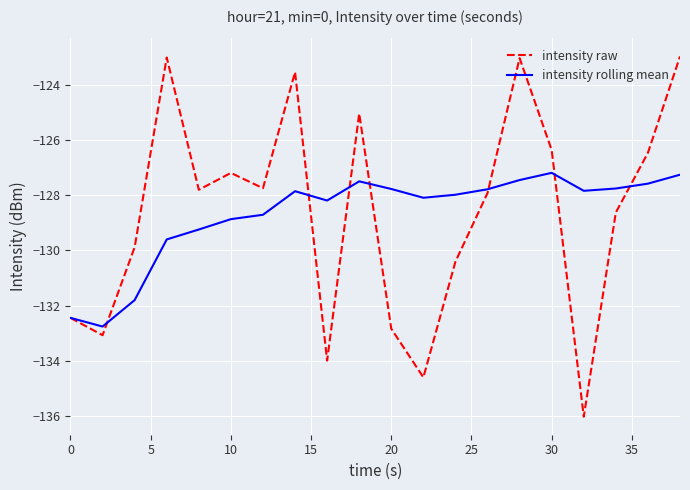

Which series has the widest spread of values?

intensity raw